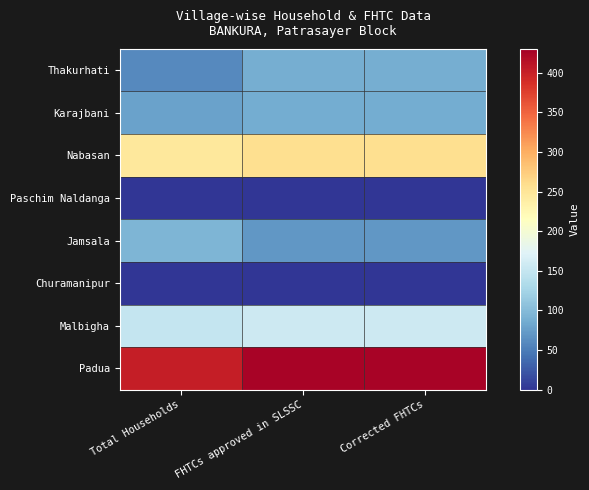

Reading left to right, extract all data points from this chart.

Thakurhati: Total Households=59	FHTCs approved in SLSSC=89	Corrected FHTCs=89
Karajbani: Total Households=78	FHTCs approved in SLSSC=87	Corrected FHTCs=87
Nabasan: Total Households=246	FHTCs approved in SLSSC=258	Corrected FHTCs=258
Paschim Naldanga: Total Households=0	FHTCs approved in SLSSC=0	Corrected FHTCs=0
Jamsala: Total Households=95	FHTCs approved in SLSSC=69	Corrected FHTCs=69
Churamanipur: Total Households=0	FHTCs approved in SLSSC=0	Corrected FHTCs=0
Malbigha: Total Households=151	FHTCs approved in SLSSC=157	Corrected FHTCs=157
Padua: Total Households=403	FHTCs approved in SLSSC=426	Corrected FHTCs=426